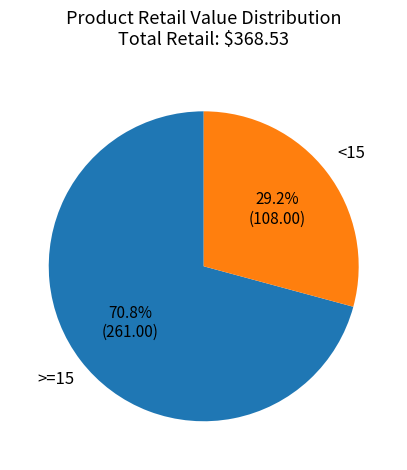

Does any single category account for the majority?

Yes